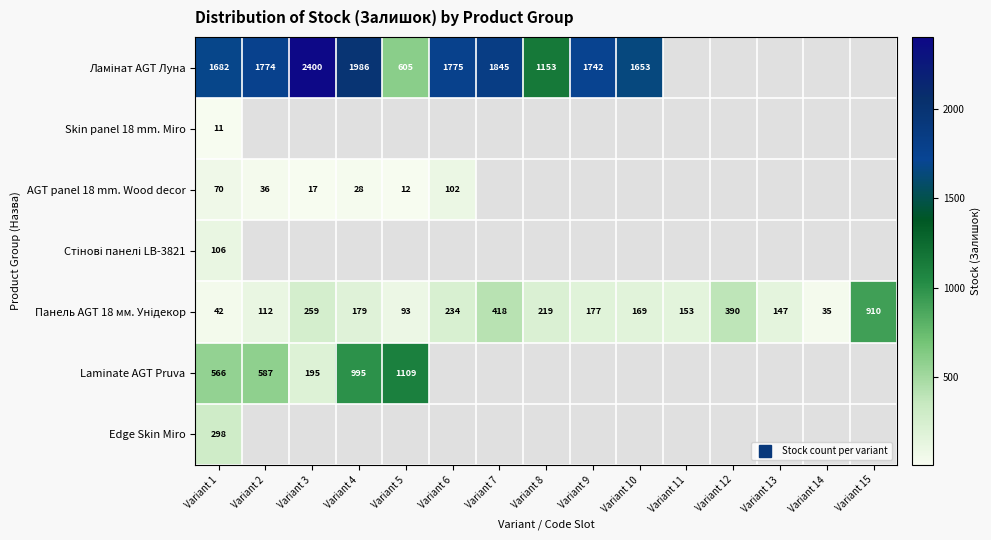

How many series are shown in this chart?

7